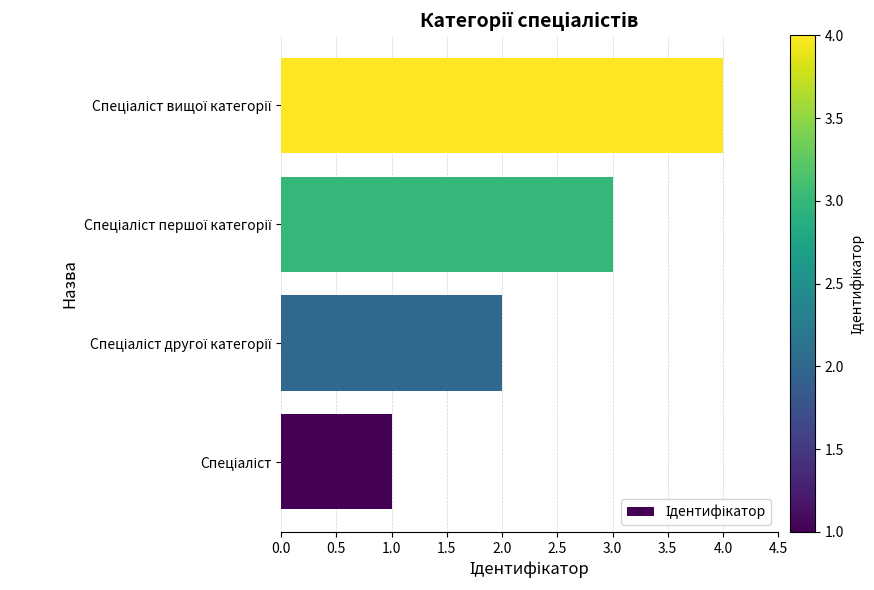

What is the difference between the second highest and minimum values?

2